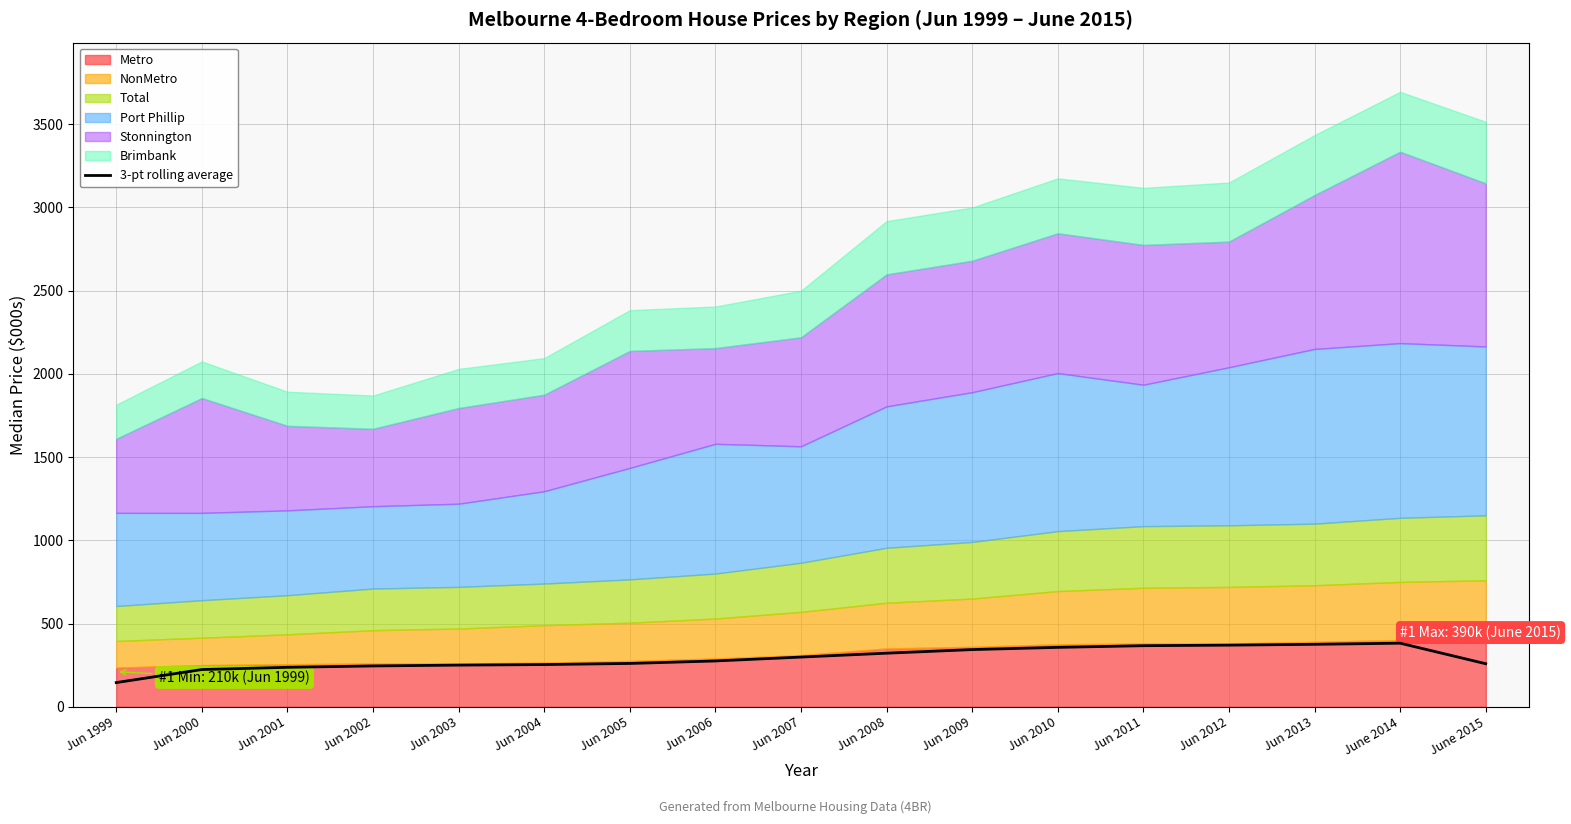

Reading left to right, transcribe all the data shown in this chart.

145.0	223.3	236.7	245.0	250.0	253.3	260.0	275.0	298.3	321.7	343.3	356.7	366.7	370.0	375.0	381.7	258.3